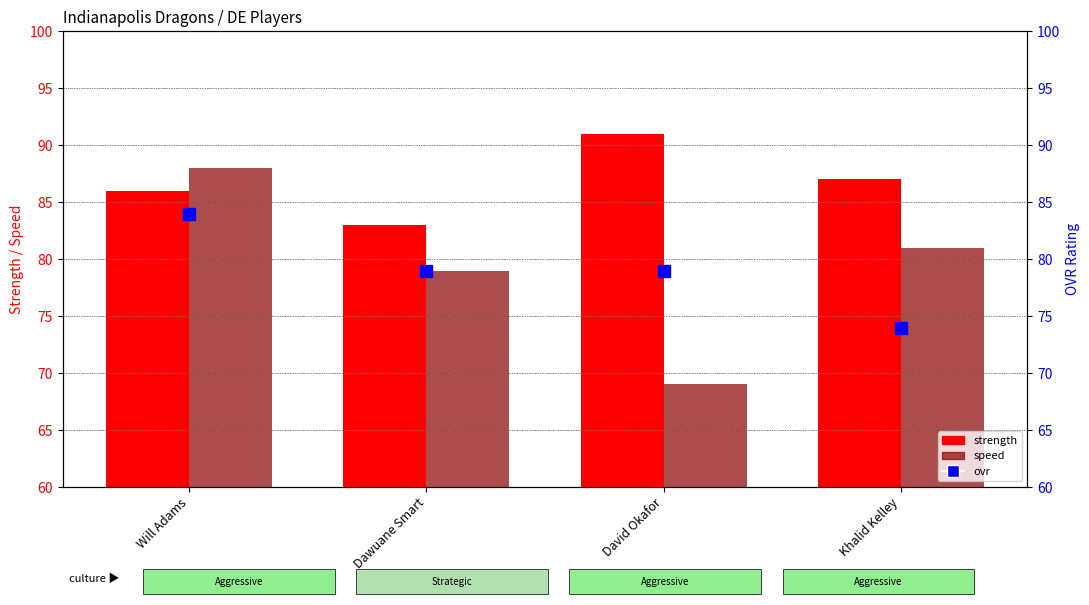

What position from the left is Dawuane Smart?

2